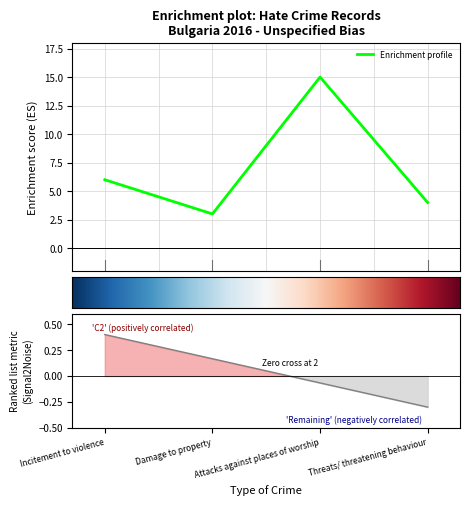

Is it true that the value at Incitement to violence is 10?

False